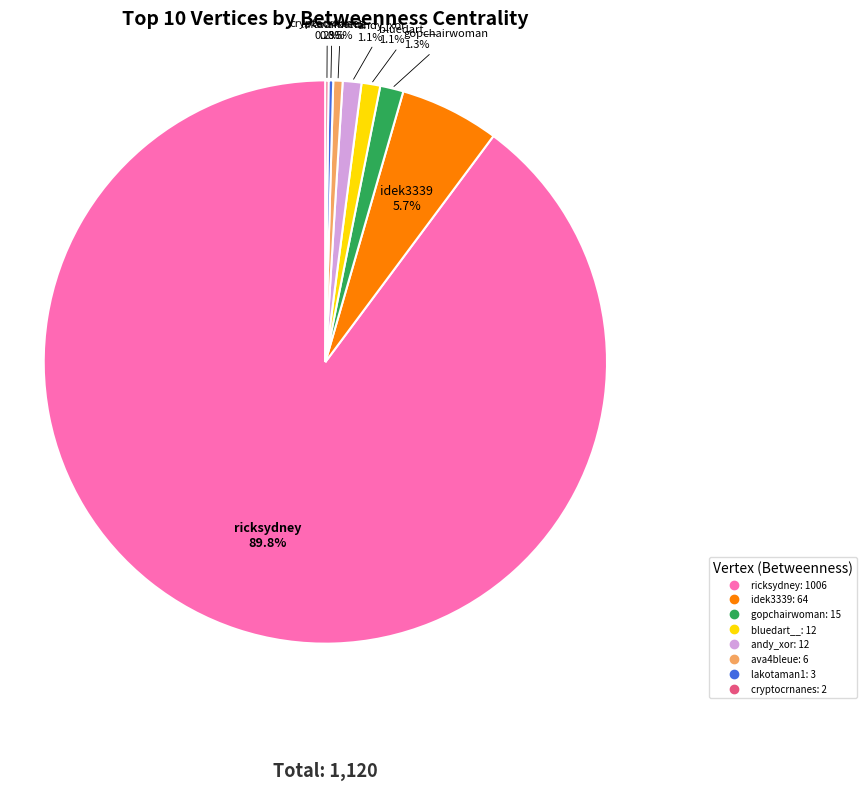

Approximately how many times larger is the value at idek3339 compared to ava4bleue?

10.7